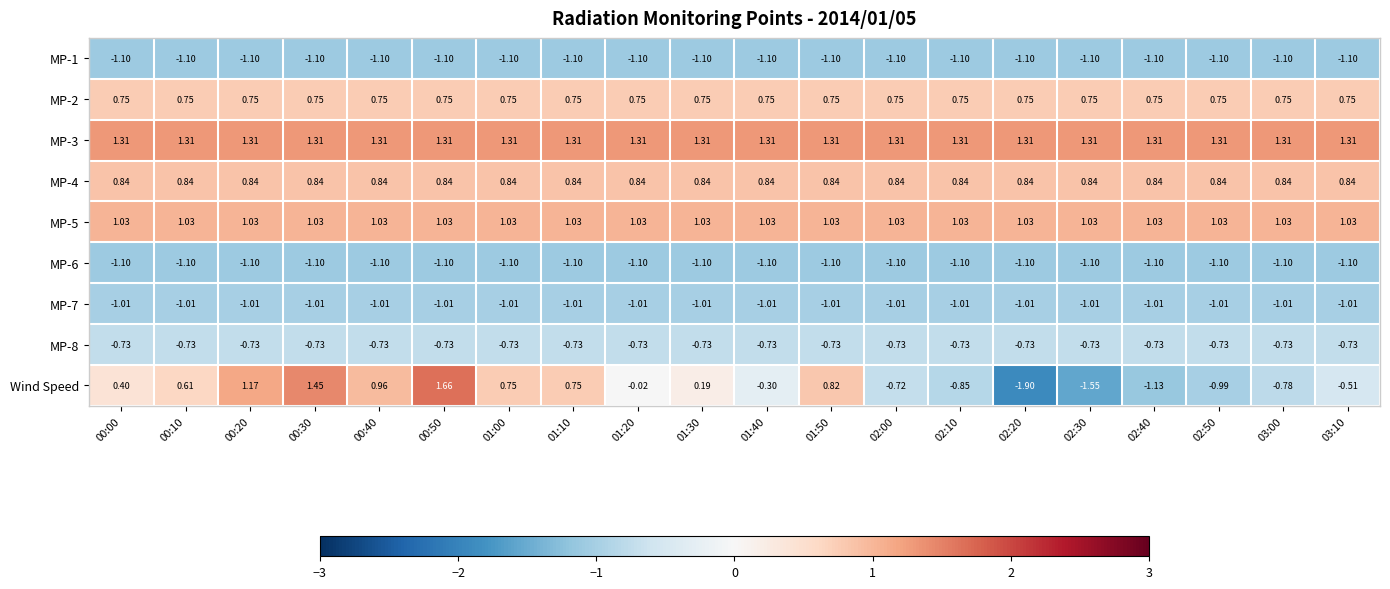

Which series changed the most between 01:50 and 02:50?

Wind Speed